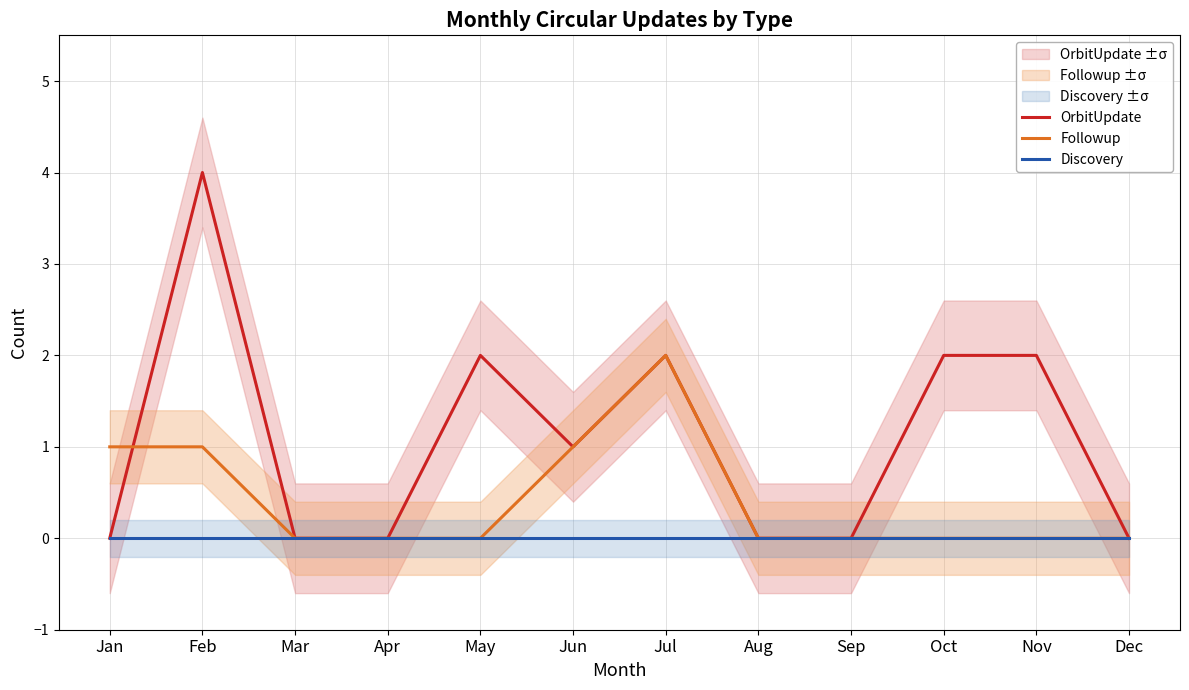

The value of OrbitUpdate at Feb is 2. True or false?

False